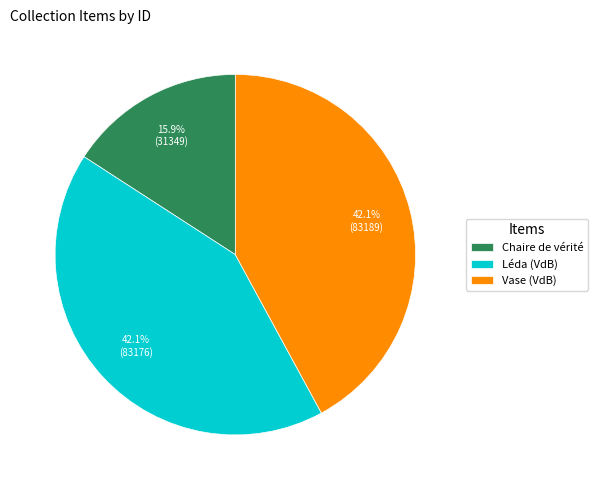

Which has a higher value, Vase (VdB) or Chaire de vérité?

Vase (VdB)